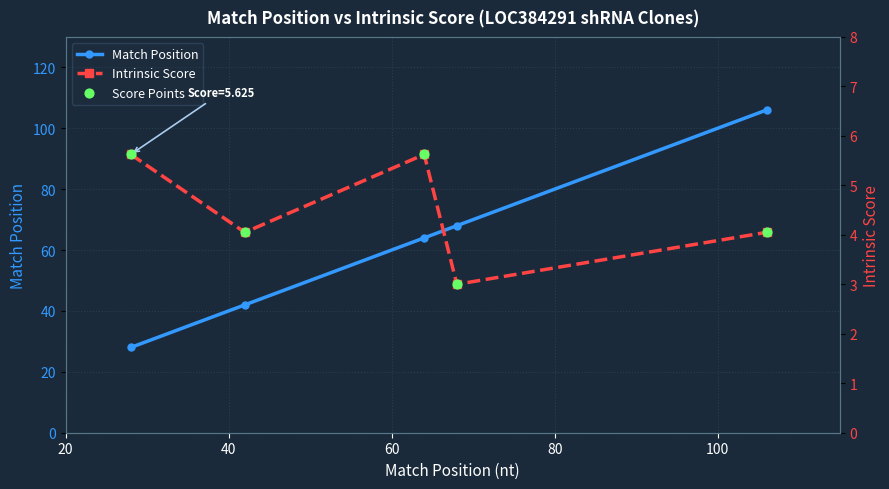

What are all the series names shown in the legend?

Match Position, Intrinsic Score, Score Points